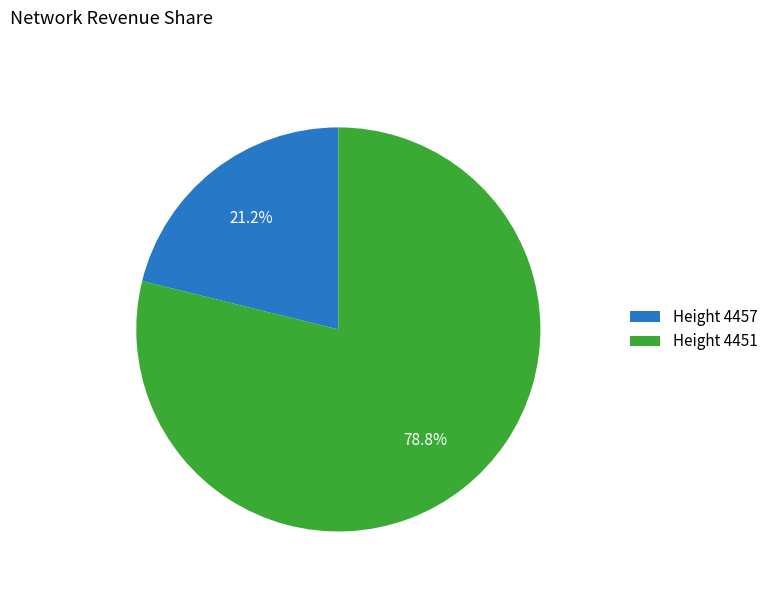

Is the sum of Height 4457 and Height 4451 greater than half?

Yes